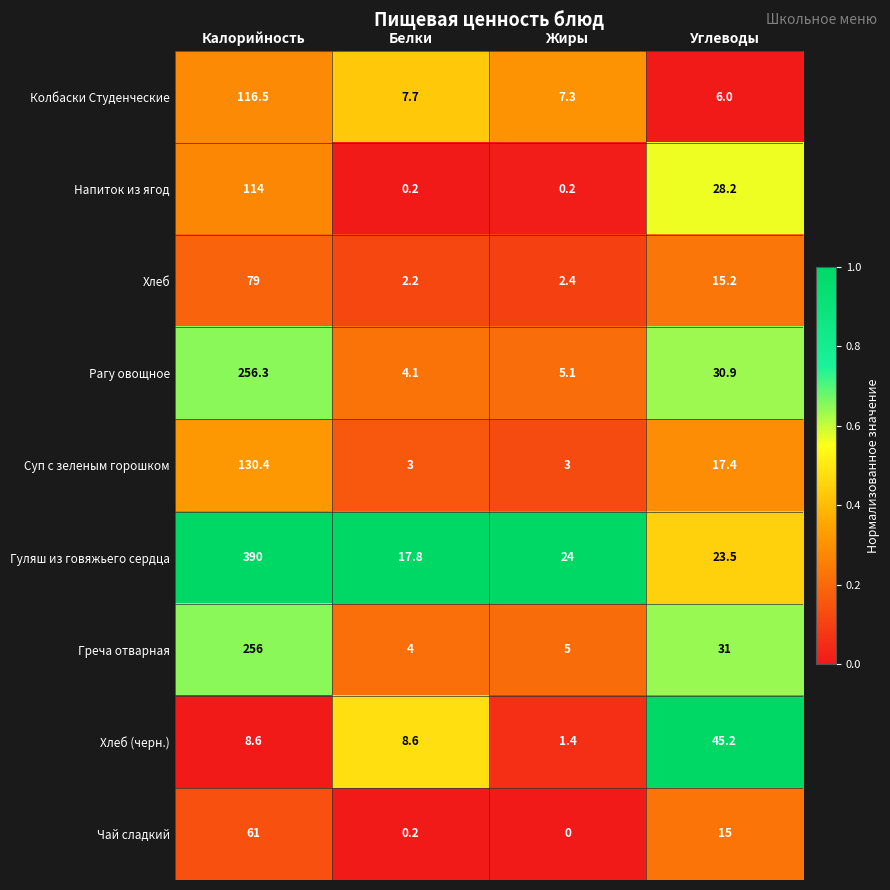

Rank the series by their maximum value, from highest to lowest.

Гуляш из говяжьего сердца, Рагу овощное, Греча отварная, Суп с зеленым горошком, Колбаски Студенческие, Напиток из ягод, Хлеб, Чай сладкий, Хлеб (черн.)